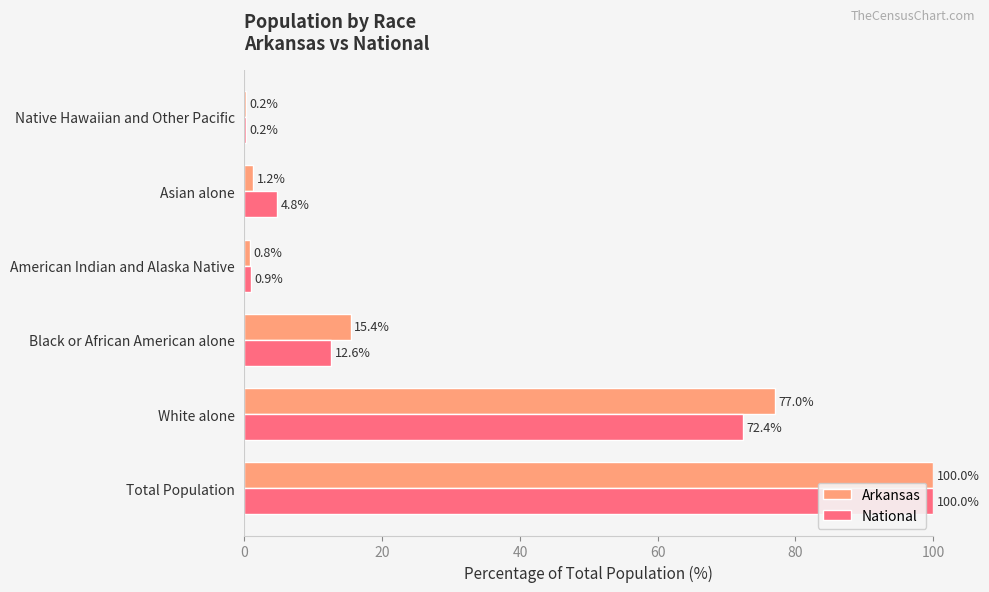

What is the greatest value displayed?

100.0